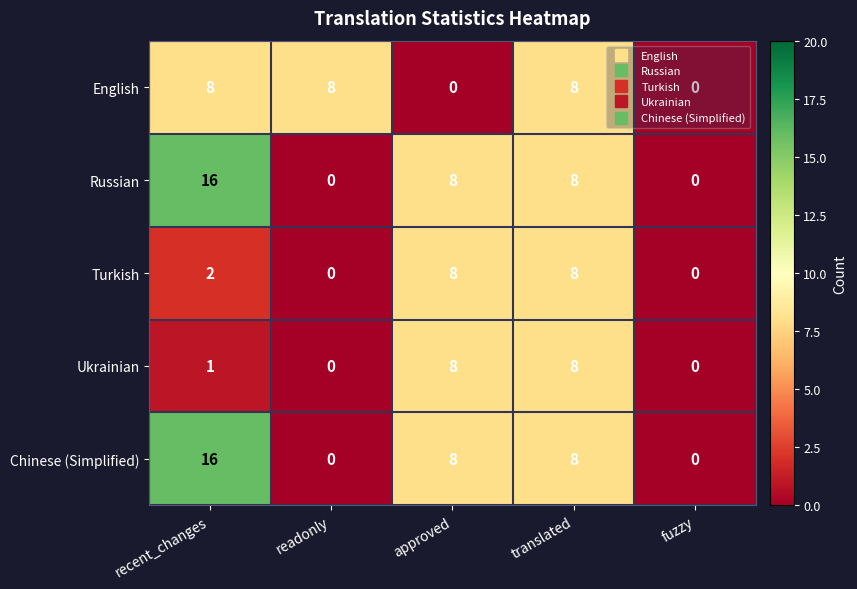

What is the approximate value of Russian at recent_changes, to the nearest 10?

20